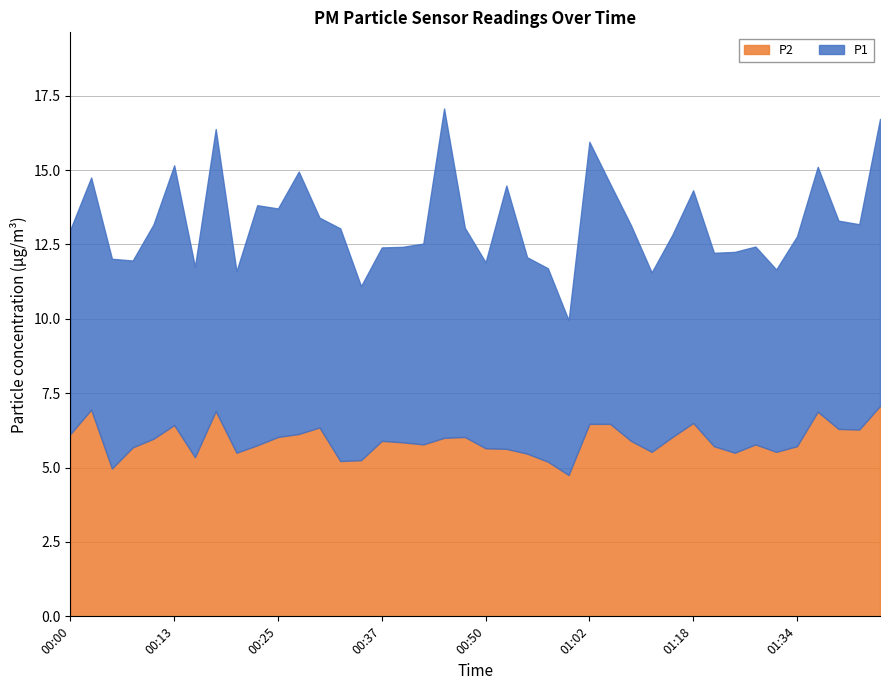

How many interior local valleys does the P2 series have?

10